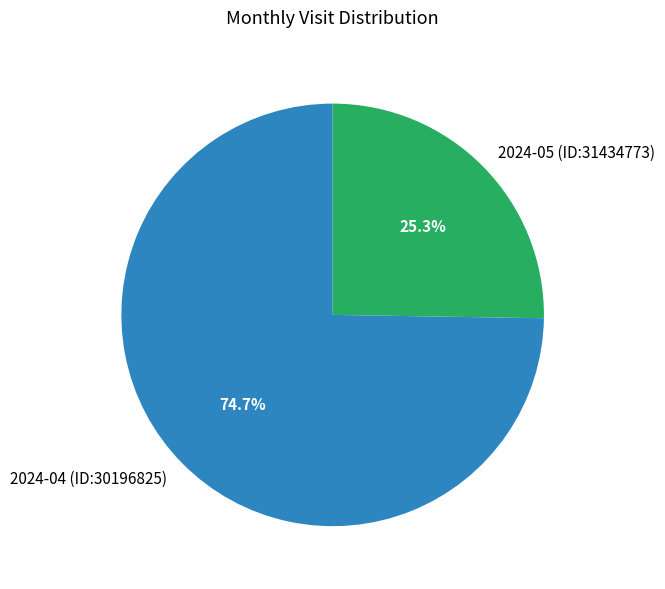

Approximately how many times larger is the value at 2024-05 (ID:31434773) compared to 2024-04 (ID:30196825)?

0.3